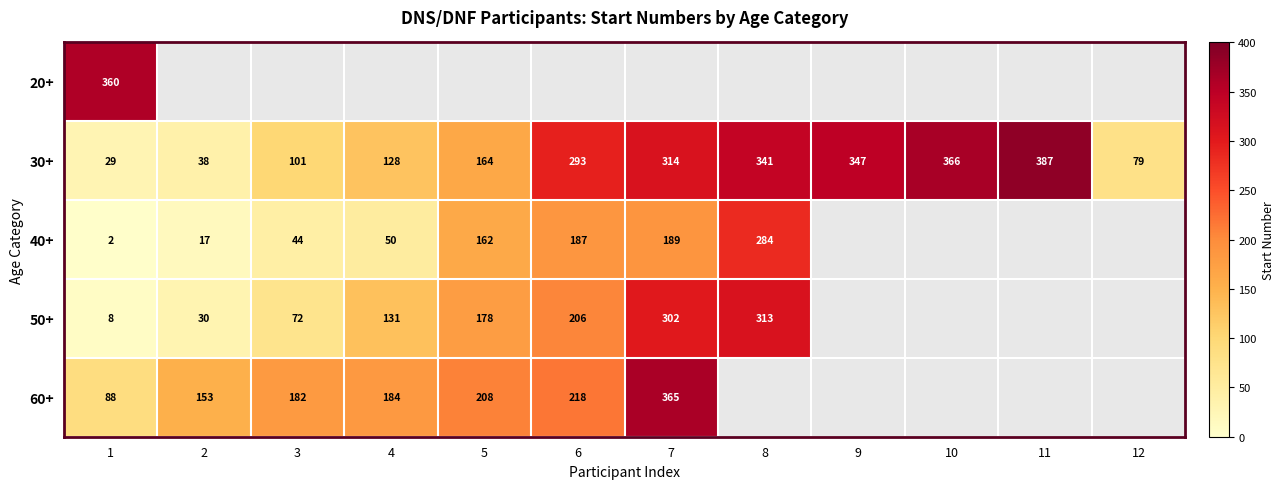

True or false: 30+ has a value of 387 at 11.

True